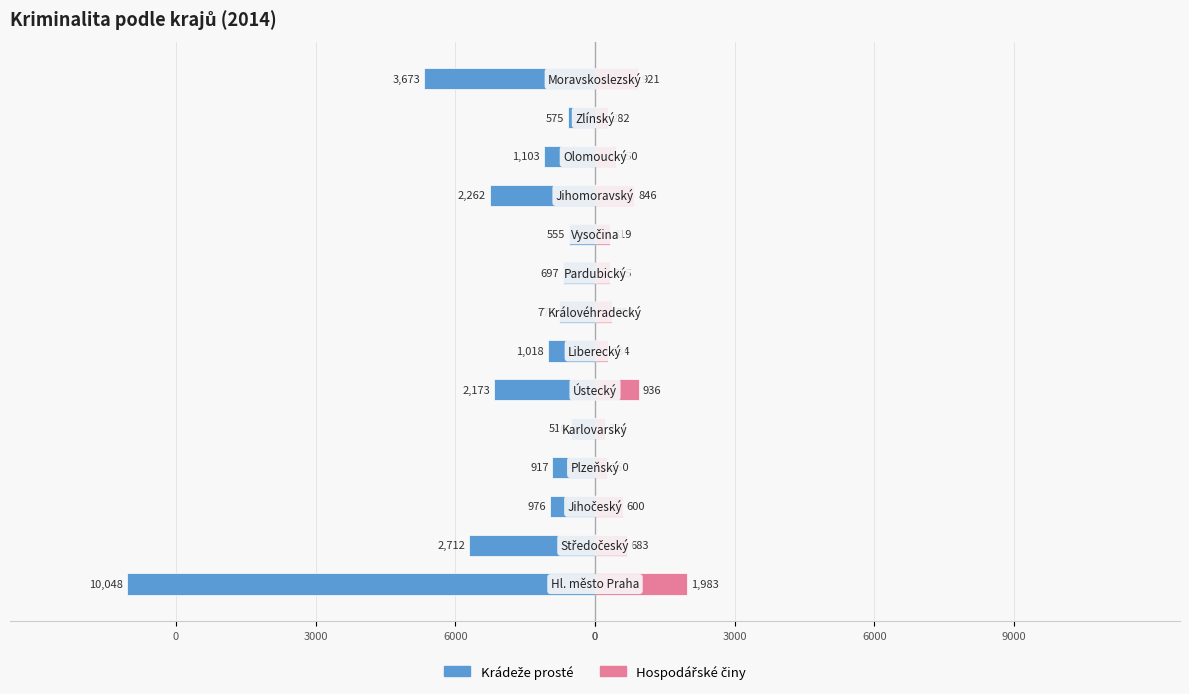

How many distinct data groups are displayed?

2